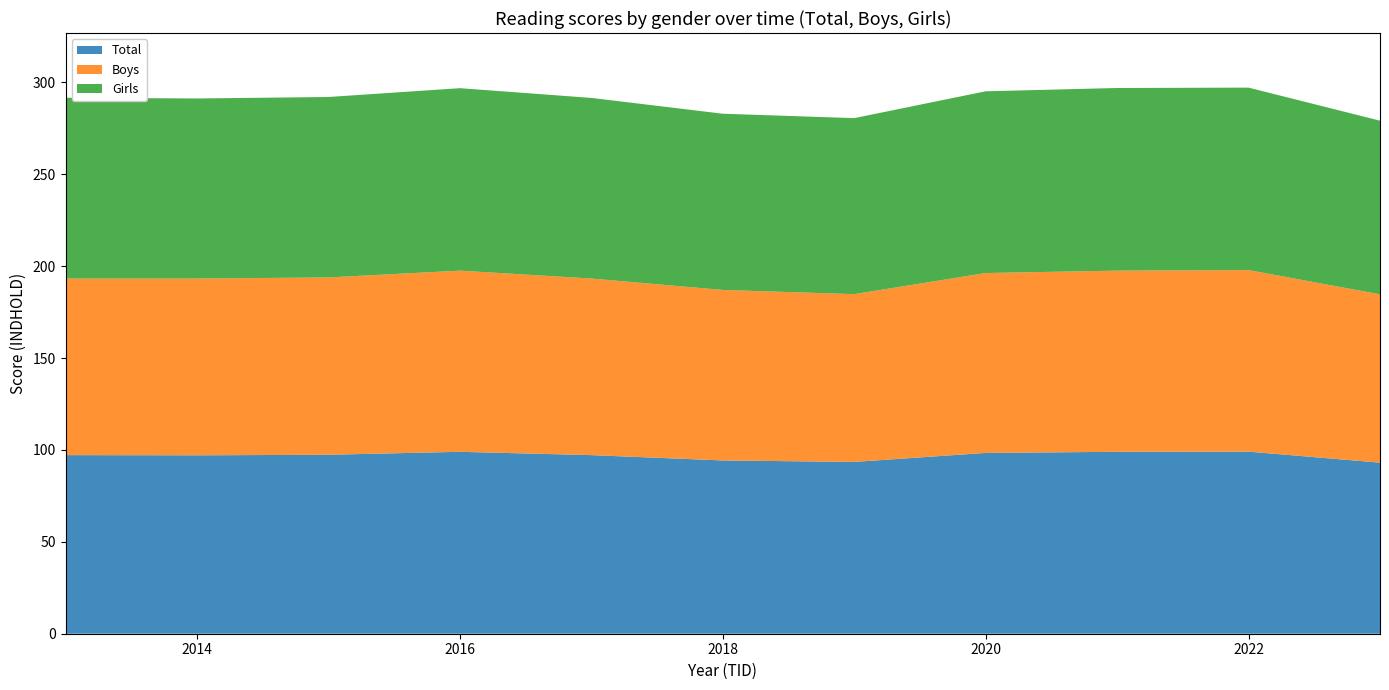

Reading left to right, transcribe all the data shown in this chart.

Total: 97.2	97.1	97.4	99.0	97.2	94.3	93.5	98.4	99.0	99.1	93.1
Boys: 96.1	96.2	96.5	98.6	96.1	92.8	91.3	97.9	98.6	98.8	91.6
Girls: 98.4	98.0	98.2	99.3	98.3	95.9	95.8	98.9	99.4	99.3	94.5